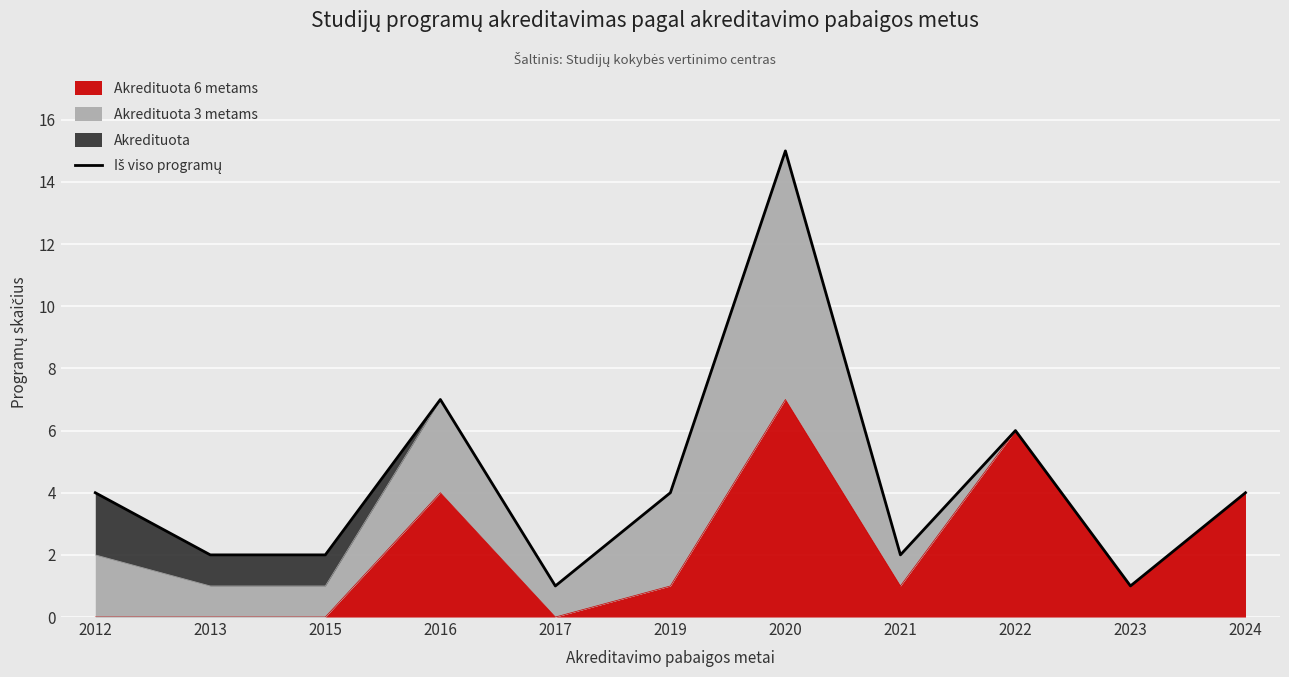

Reading left to right, what are all the values shown in this chart?

4	2	2	7	1	4	15	2	6	1	4